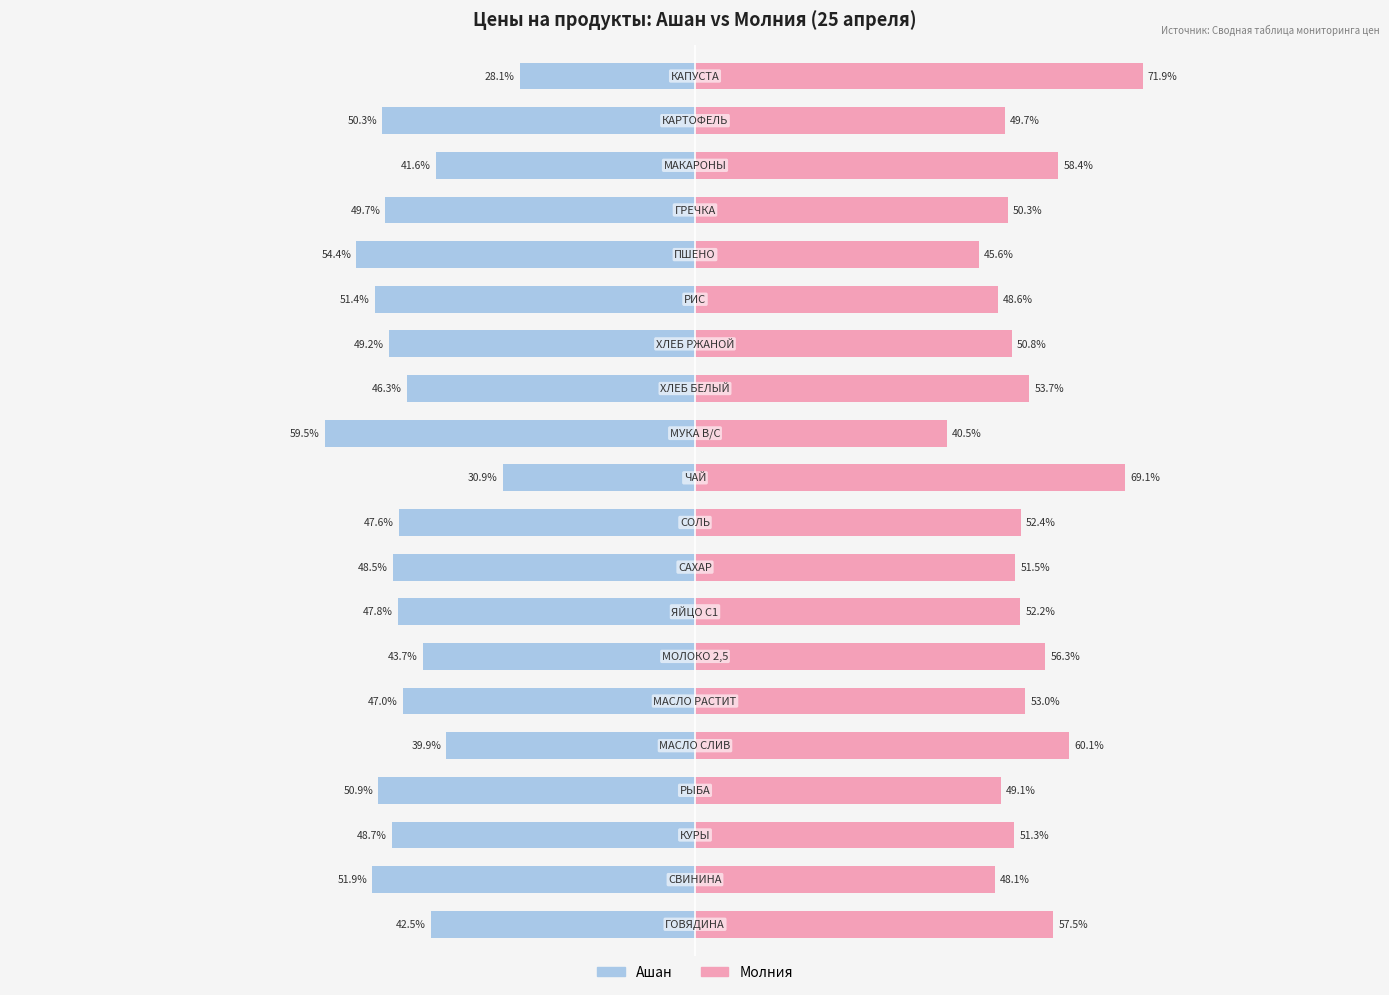

What is the difference between the maximum and minimum values in the Молния series?

31.4